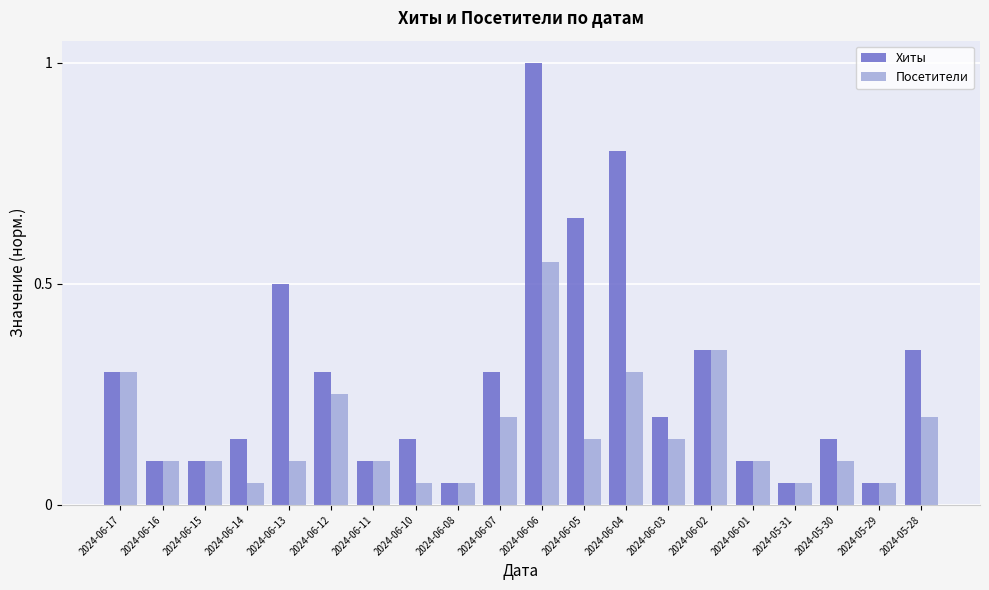

Which series has the widest spread of values?

Хиты